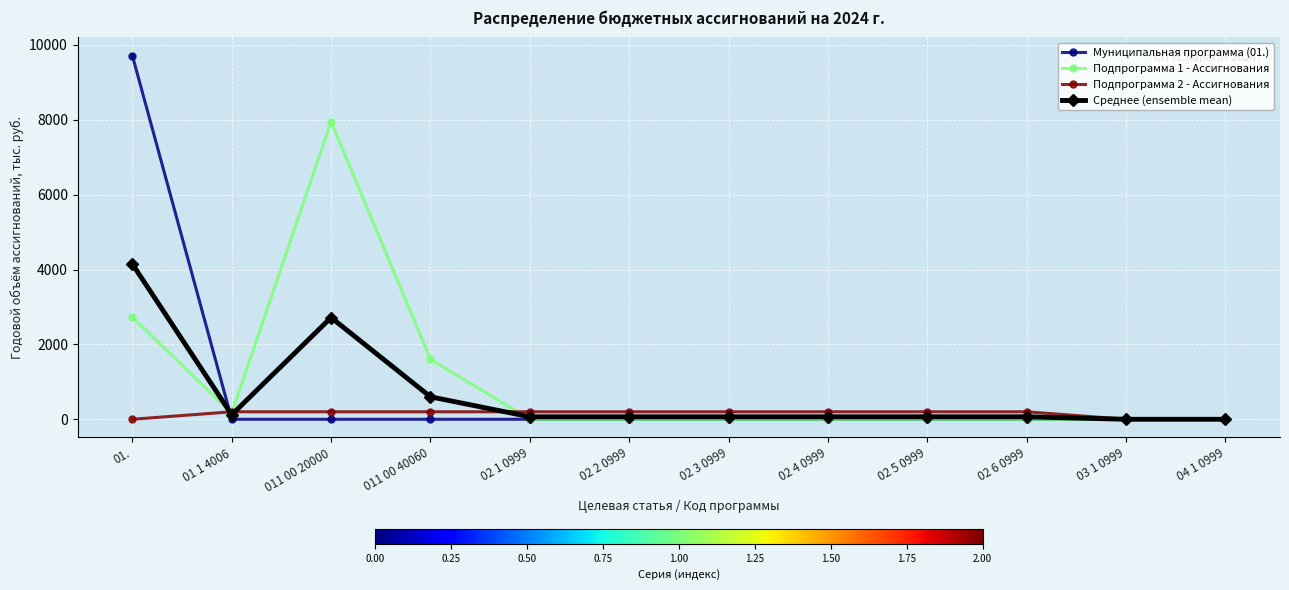

What is the total value across all series at 02 4 0999?

266.7